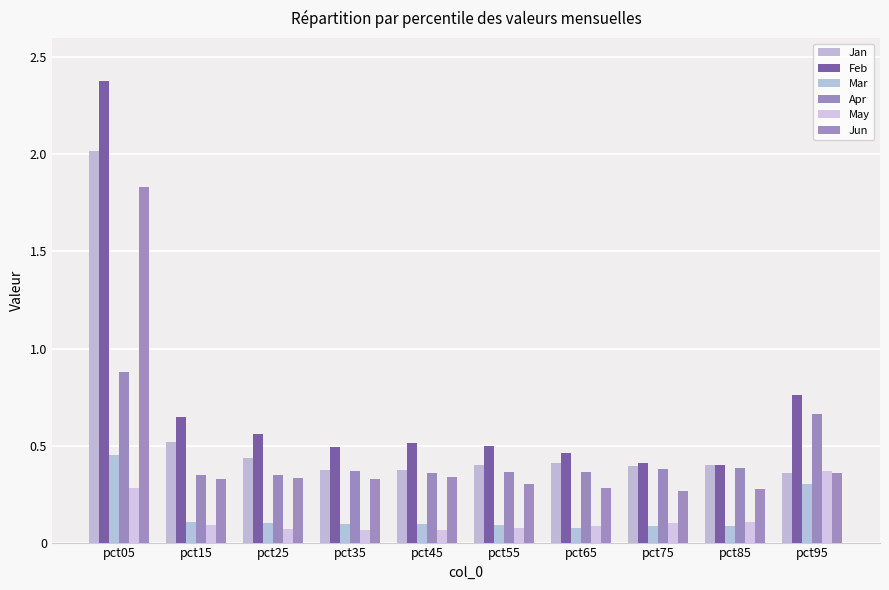

Are the bars grouped side by side (vs. stacked)?

Yes